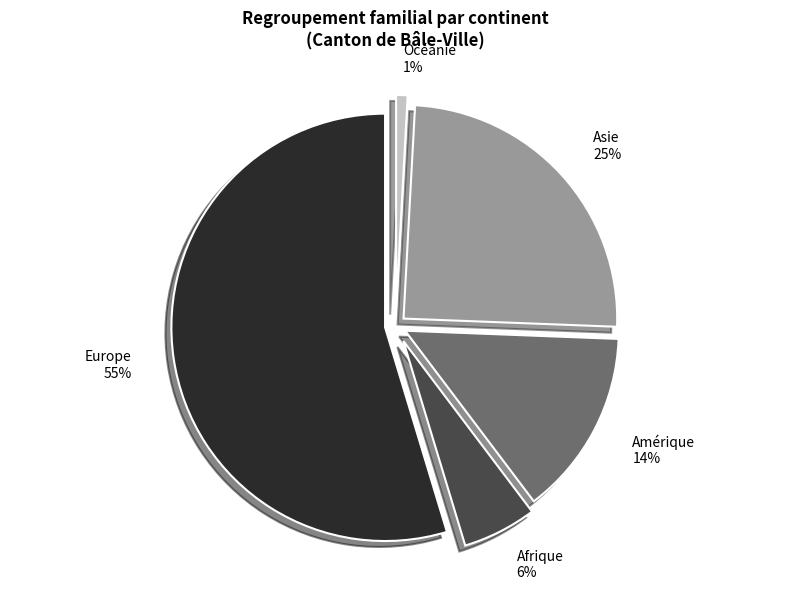

To the nearest percent, what portion does Asie represent?

25%